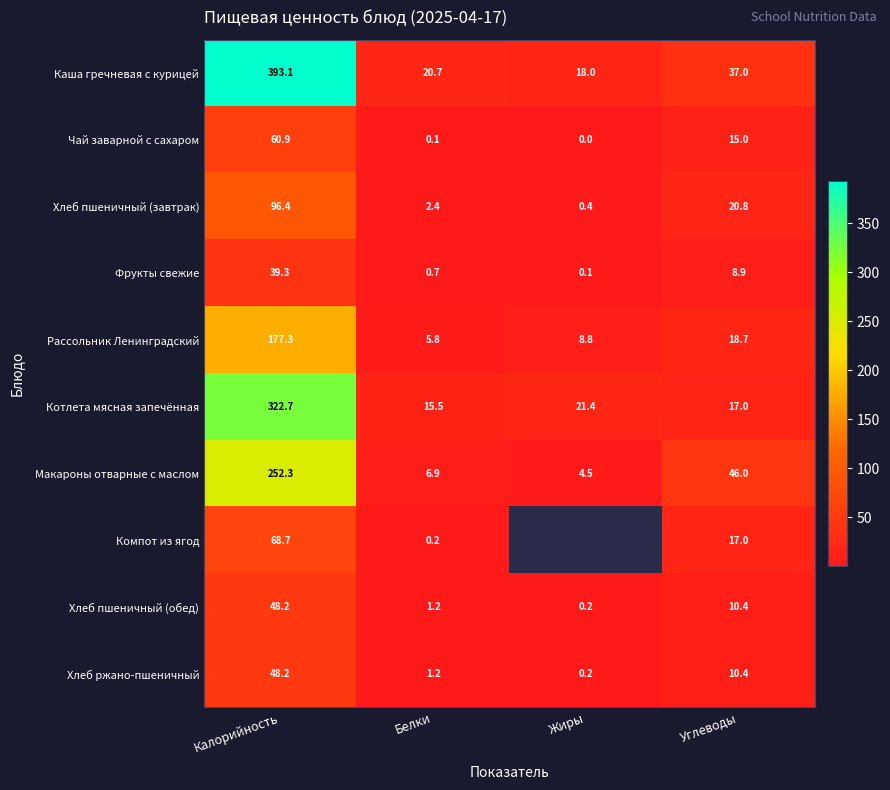

Between Белки and Жиры, which is larger?

Белки